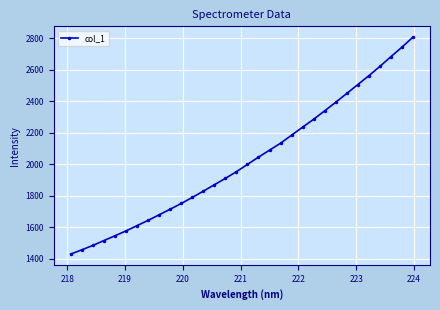

What is the sum of all values?

64851.4